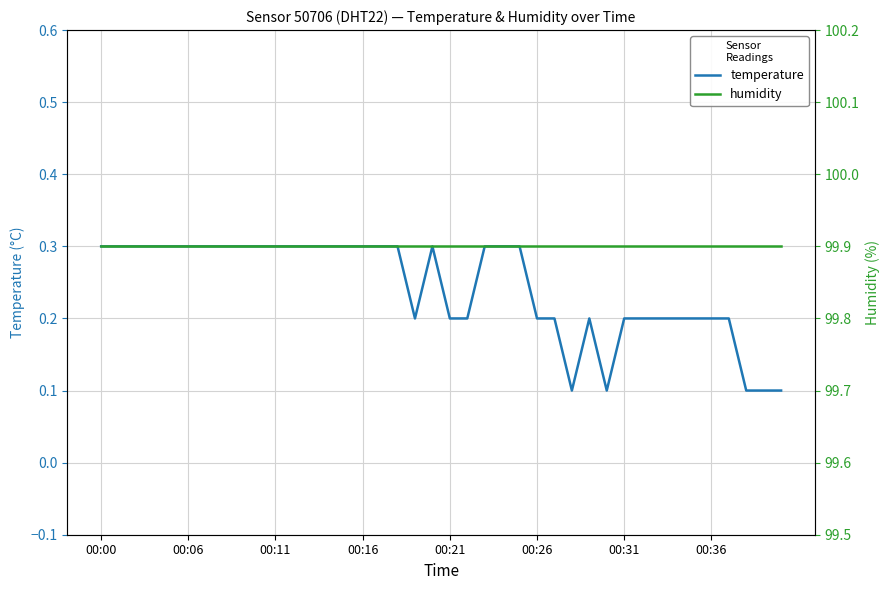

Is this an area chart (filled region under the line)?

No